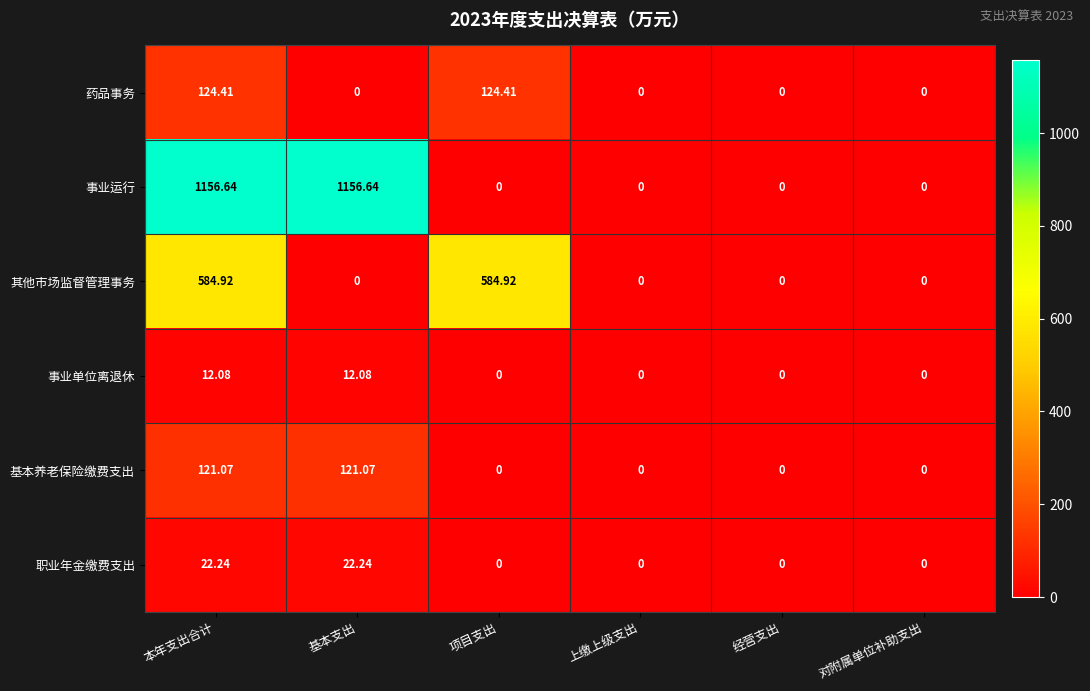

Rank the series by their maximum value, from highest to lowest.

事业运行, 其他市场监督管理事务, 药品事务, 基本养老保险缴费支出, 职业年金缴费支出, 事业单位离退休